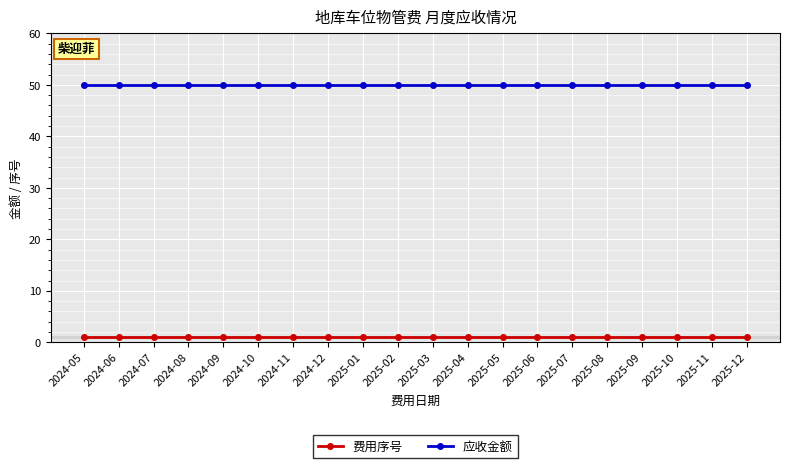

What is the label of the 17th point from the right?

2024-08